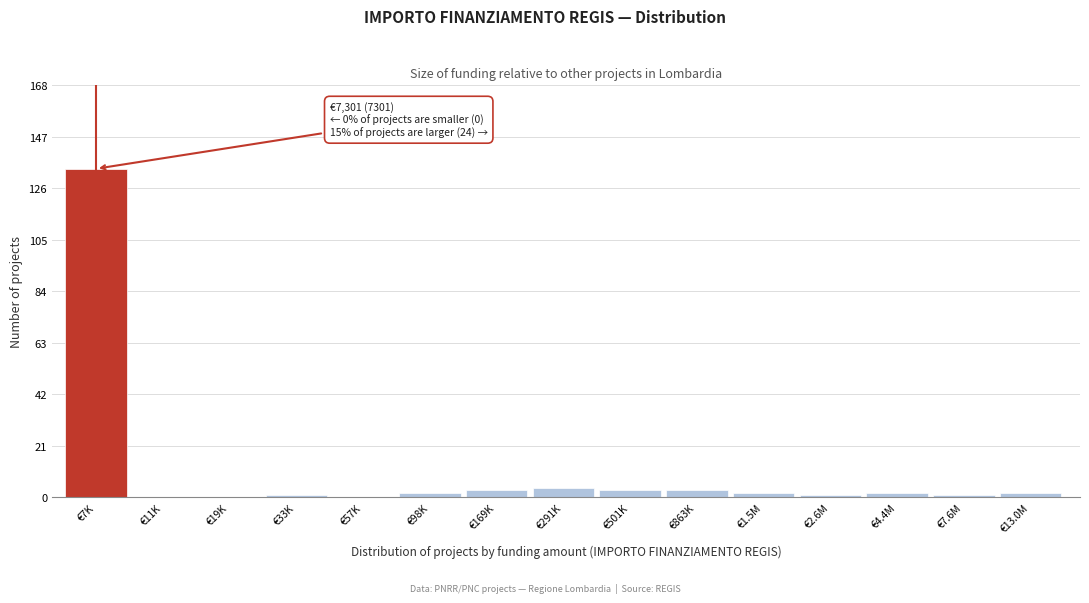

Reading left to right, transcribe all the data shown in this chart.

€7K=134	€11K=0	€19K=0	€33K=1	€57K=0	€98K=2	€169K=3	€291K=4	€501K=3	€863K=3	€1.5M=2	€2.6M=1	€4.4M=2	€7.6M=1	€13.0M=2